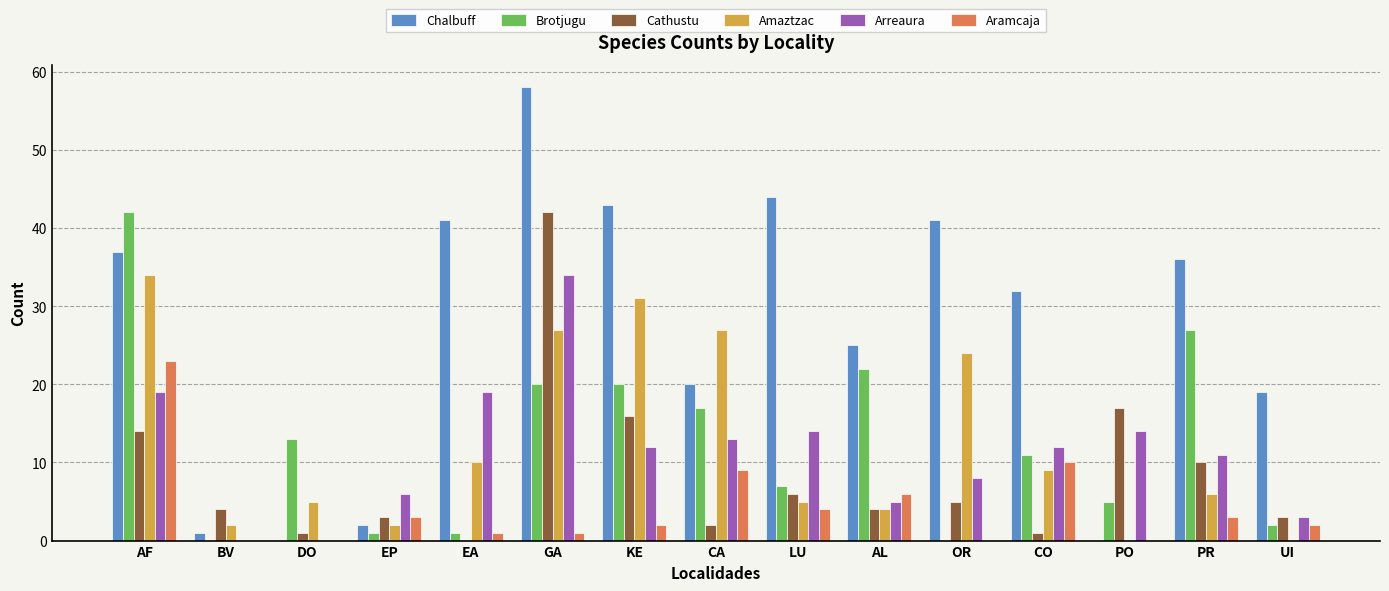

What is the maximum value shown in the chart?

58